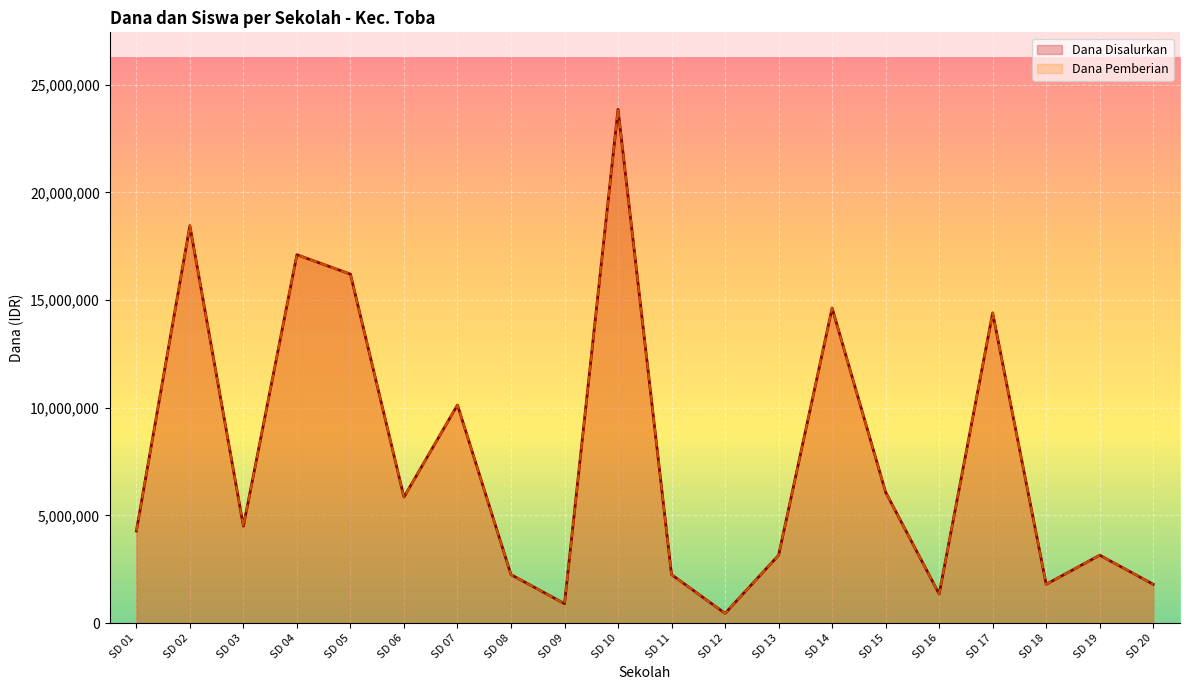

Is the value of Dana Pemberian at SD 18 greater than the value of Dana Disalurkan at SD 10?

No